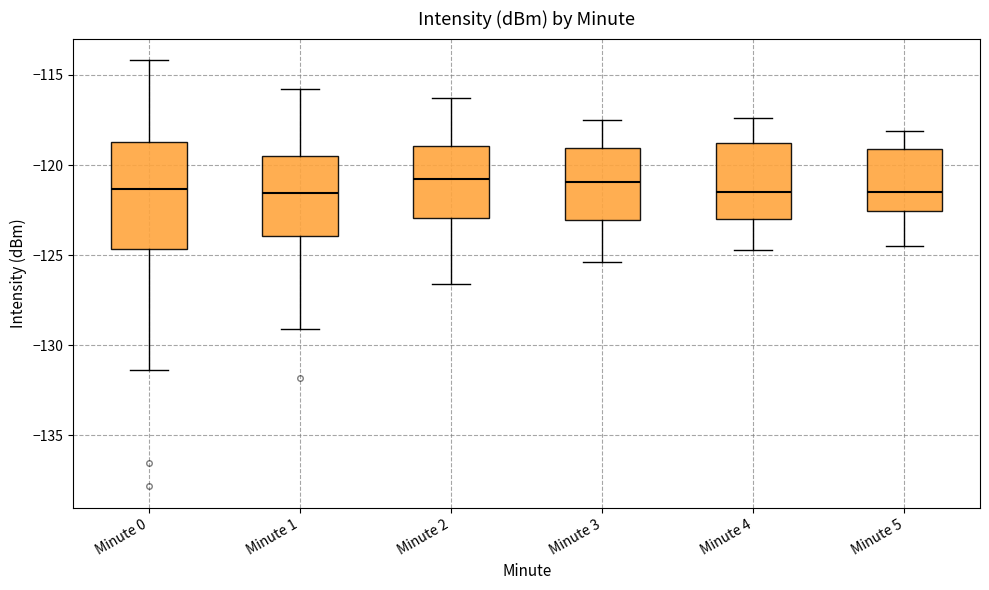

Where does the lower whisker of the box for Minute 2 end on the y-axis? The values are not printed on the chart, so give them approximately, as read against the axis.

-126.5